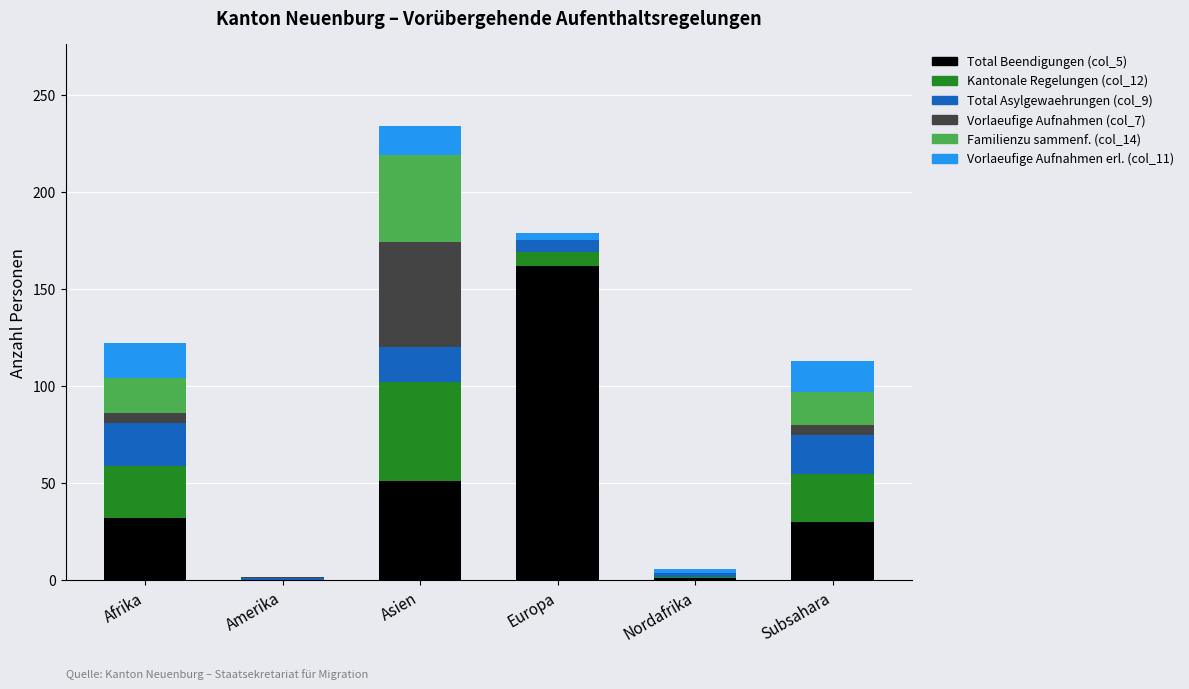

True or false: Total Beendigungen (col_5) has a value of 20 at Subsahara.

False